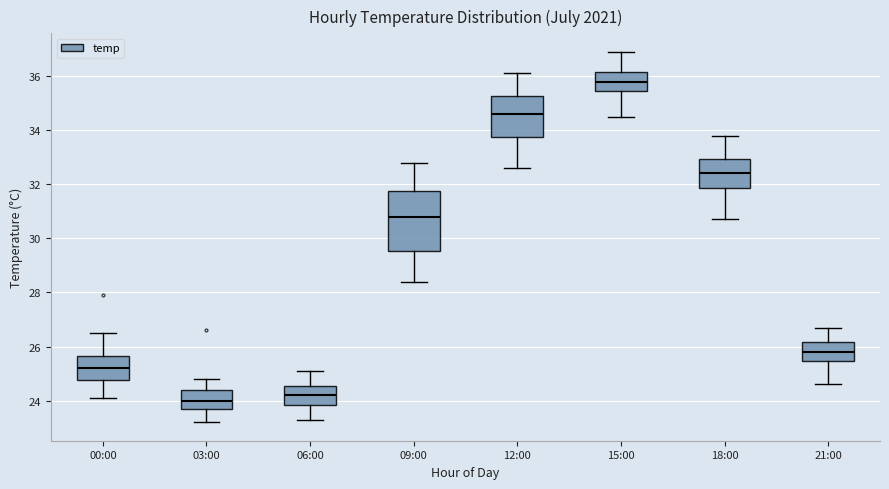

Where does the lower whisker of the box for 12:00 end on the y-axis? The values are not printed on the chart, so give them approximately, as read against the axis.

32.6